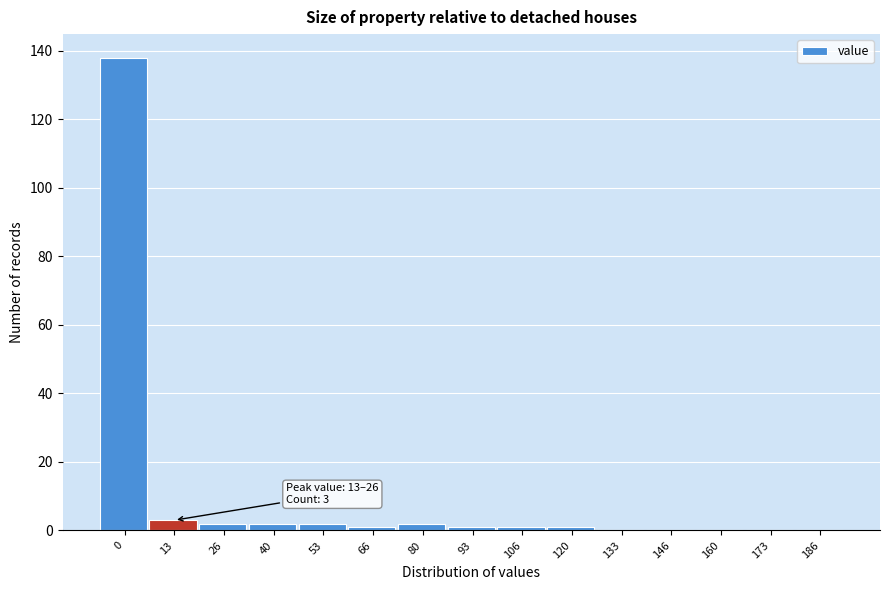

Reading left to right, what are all the values shown in this chart?

0=138	13=3	26=2	40=2	53=2	66=1	80=2	93=1	106=1	120=1	133=0	146=0	160=0	173=0	186=0